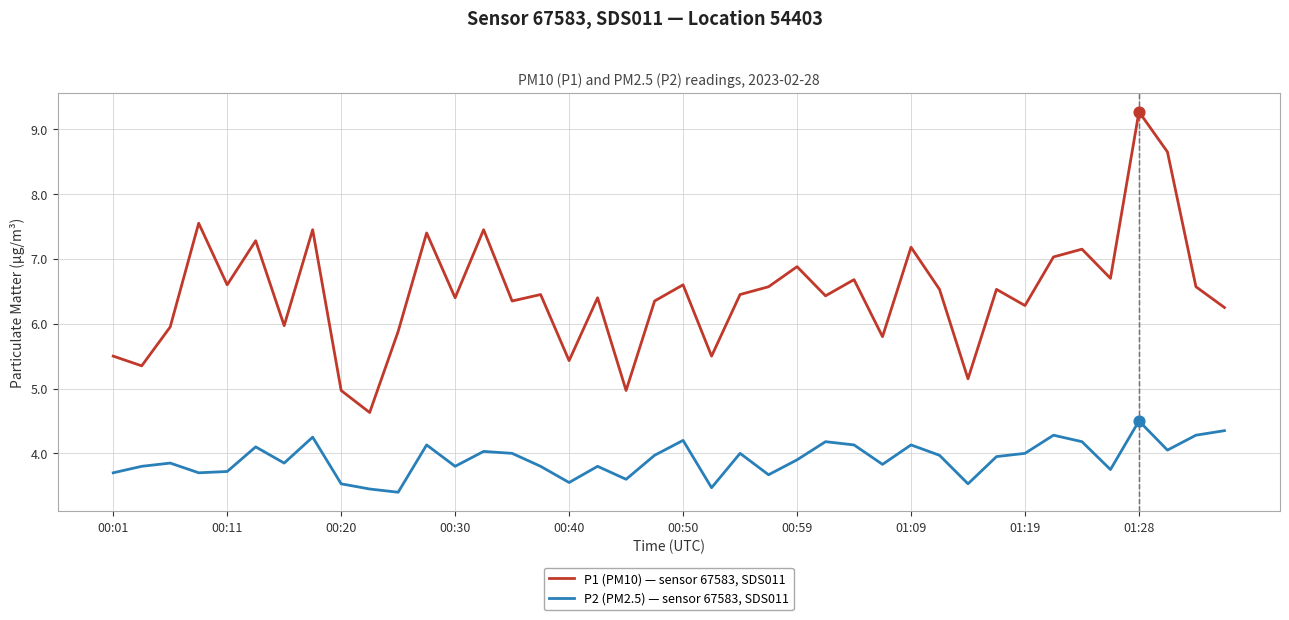

At how many categories does at least one series exceed 7?

10